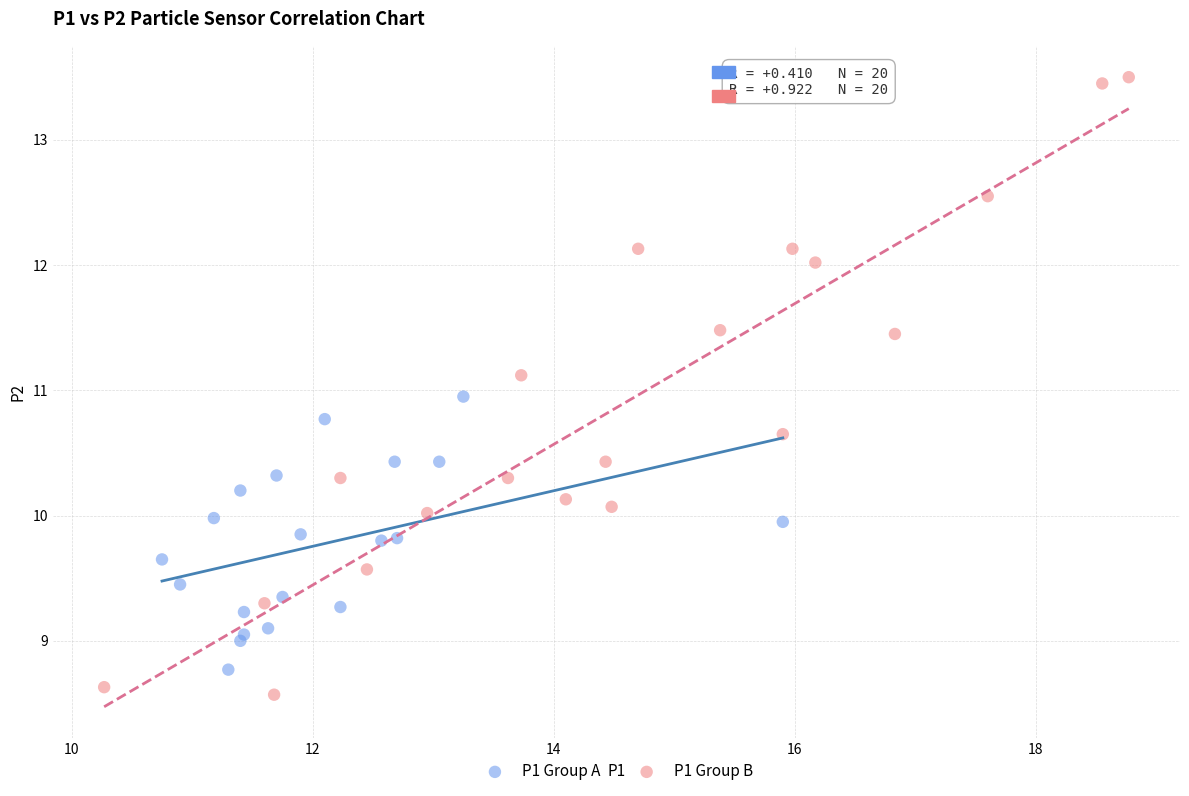

Which series has the widest spread of Y values?

P1 Group B